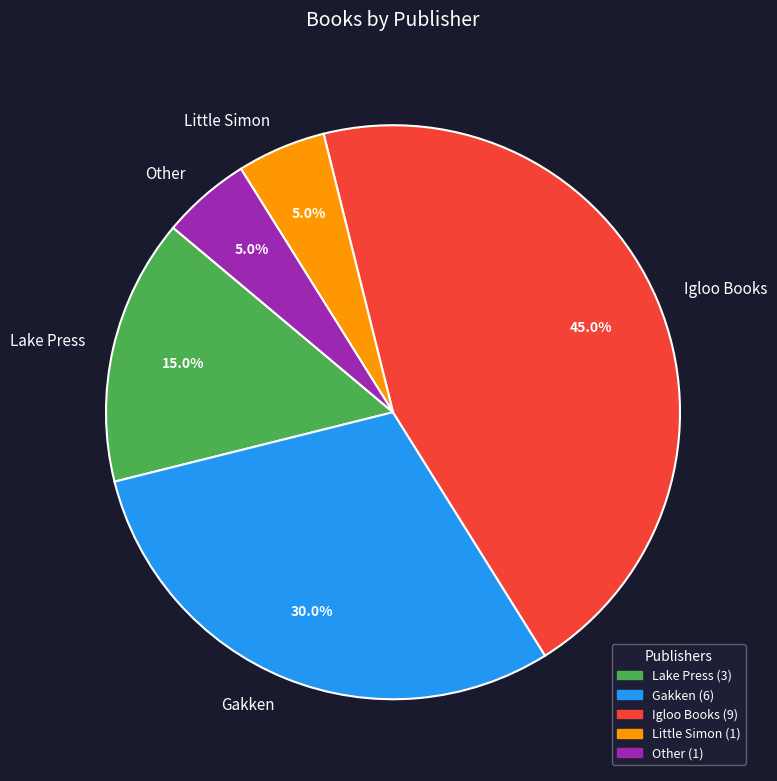

Count the number of slices in the pie.

5